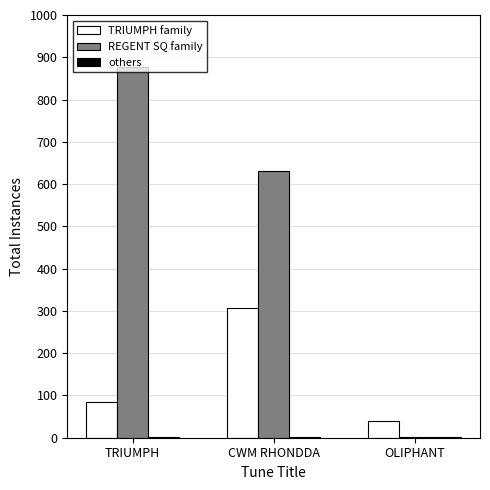

At which category does the chart reach its peak across all series?

TRIUMPH